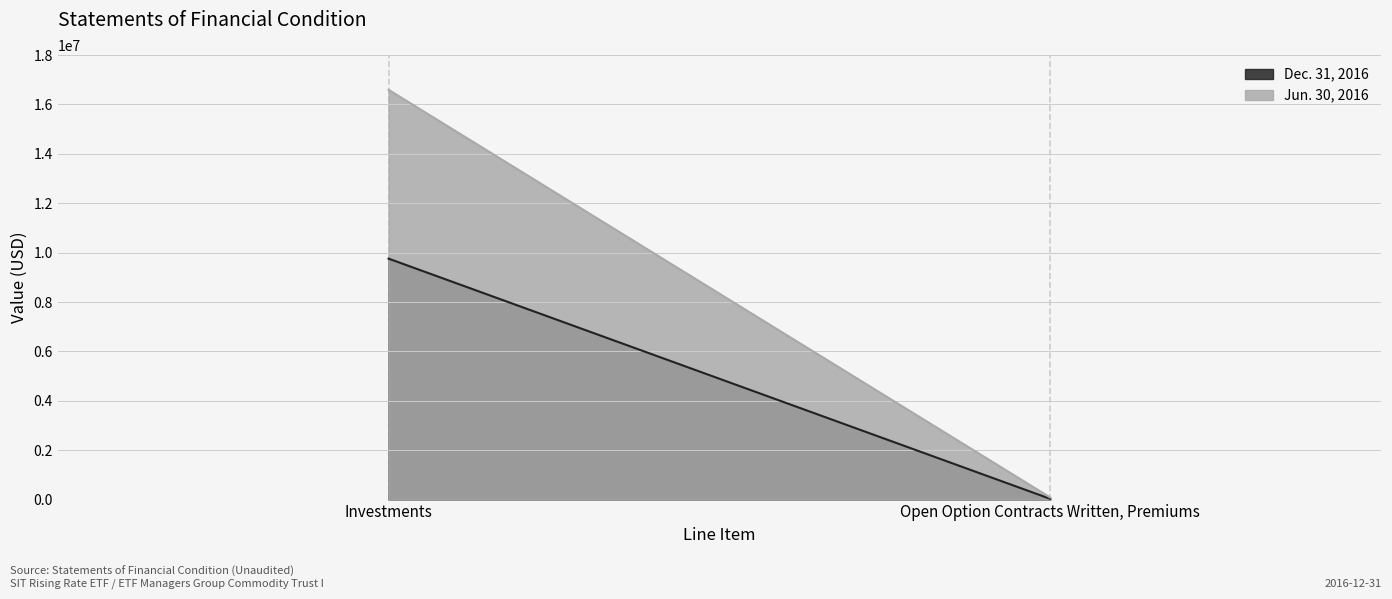

At which category is the sum across all series the highest?

Investments